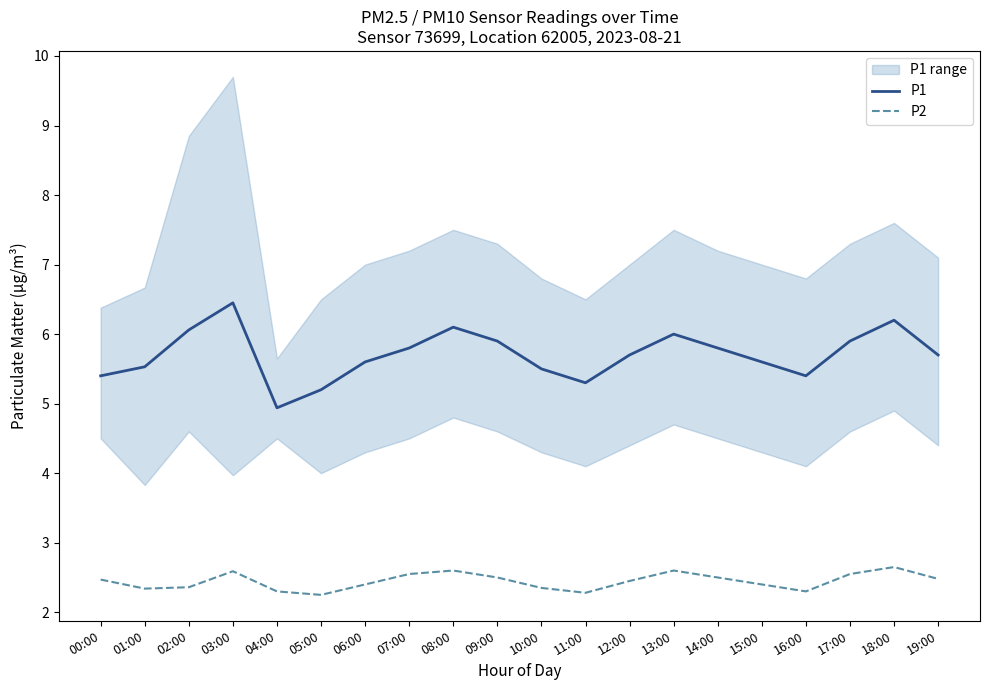

Rank the series by their maximum value, from lowest to highest.

P2, P1